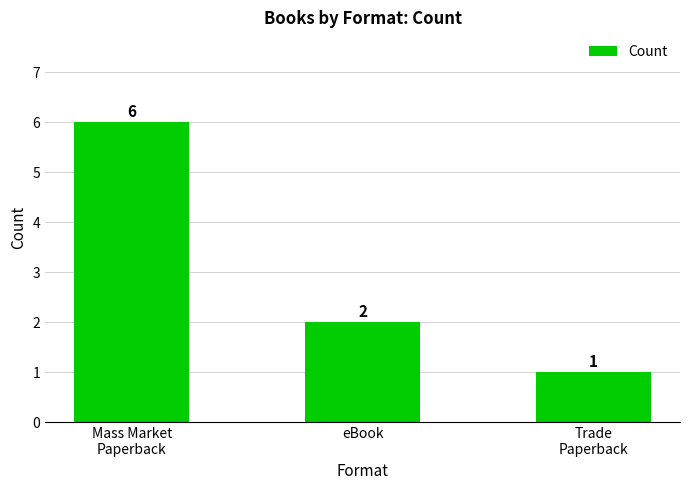

How many values are between 1 and 6?

3